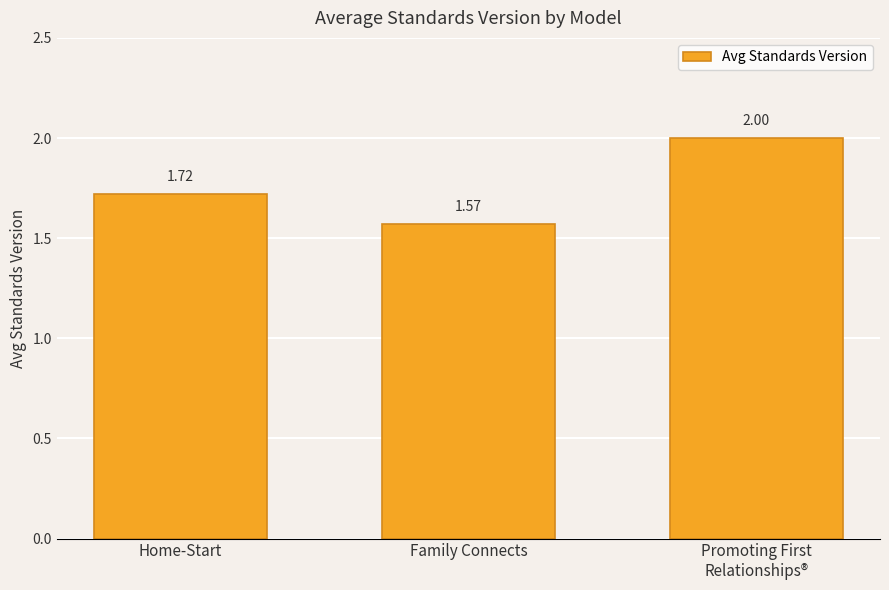

What is the change in value from Home-Start to Family Connects?

-0.1